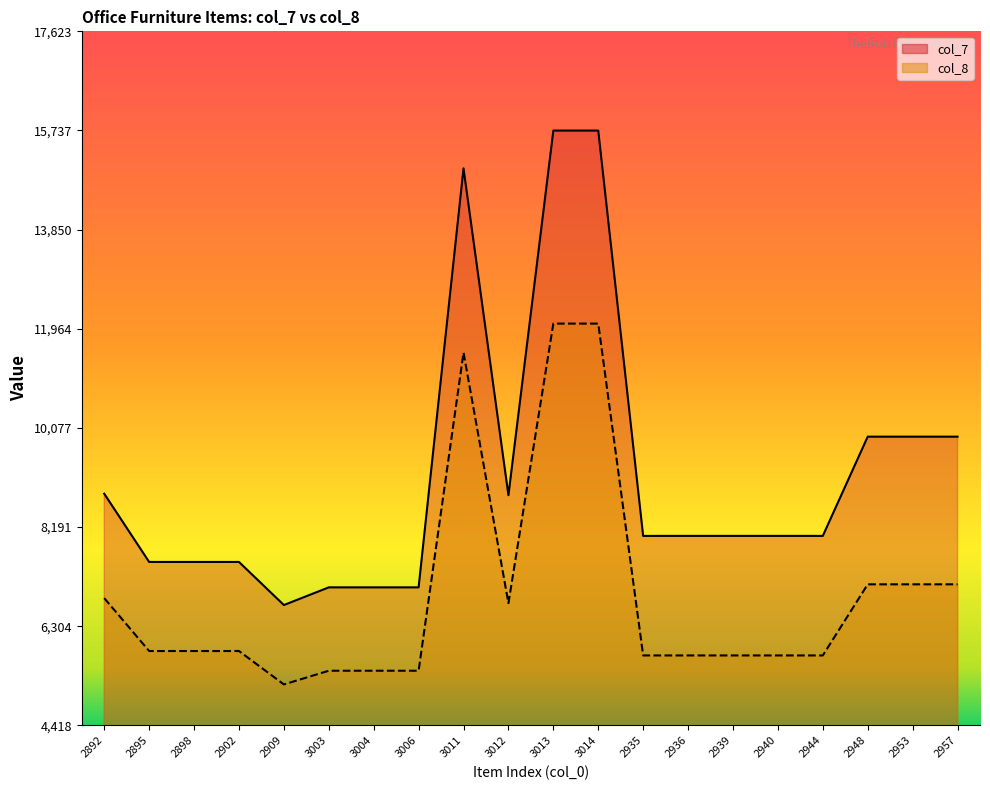

What position from the left is 3014?

12